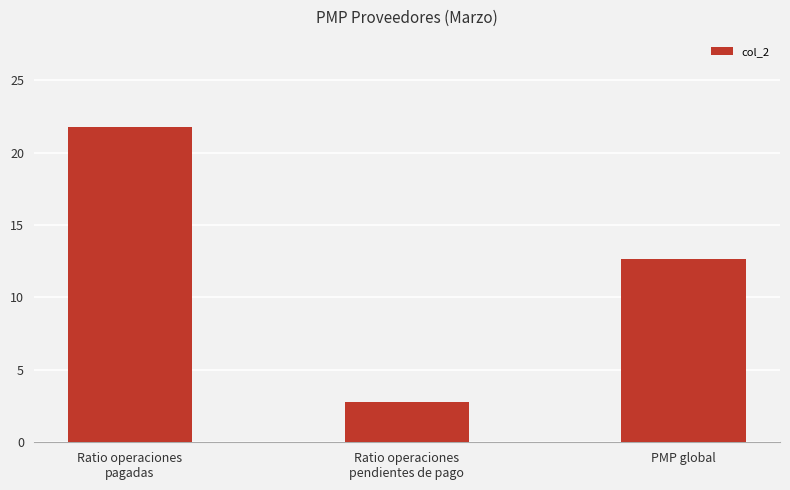

Rank the categories by value from highest to lowest.

Ratio operaciones
pagadas, PMP global, Ratio operaciones
pendientes de pago